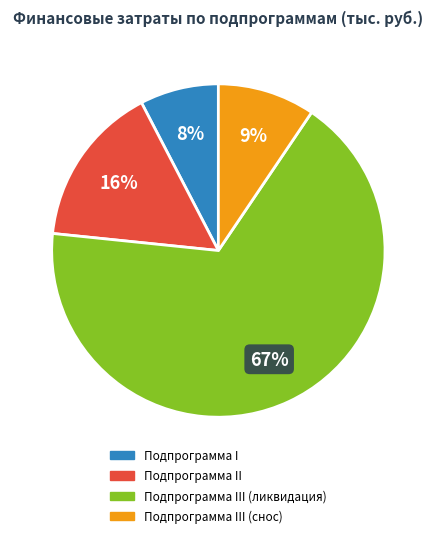

To the nearest percent, what is the average slice percentage?

25%